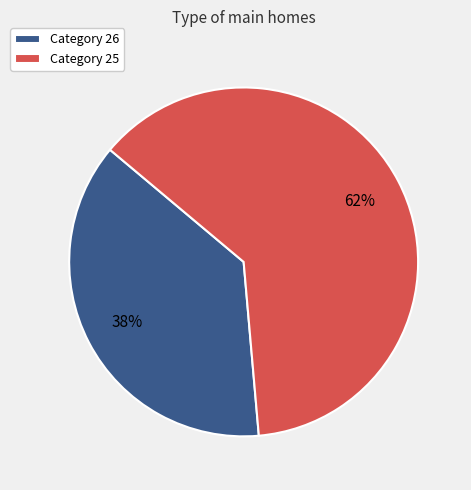

Which category has the smallest portion of the pie?

Category 26